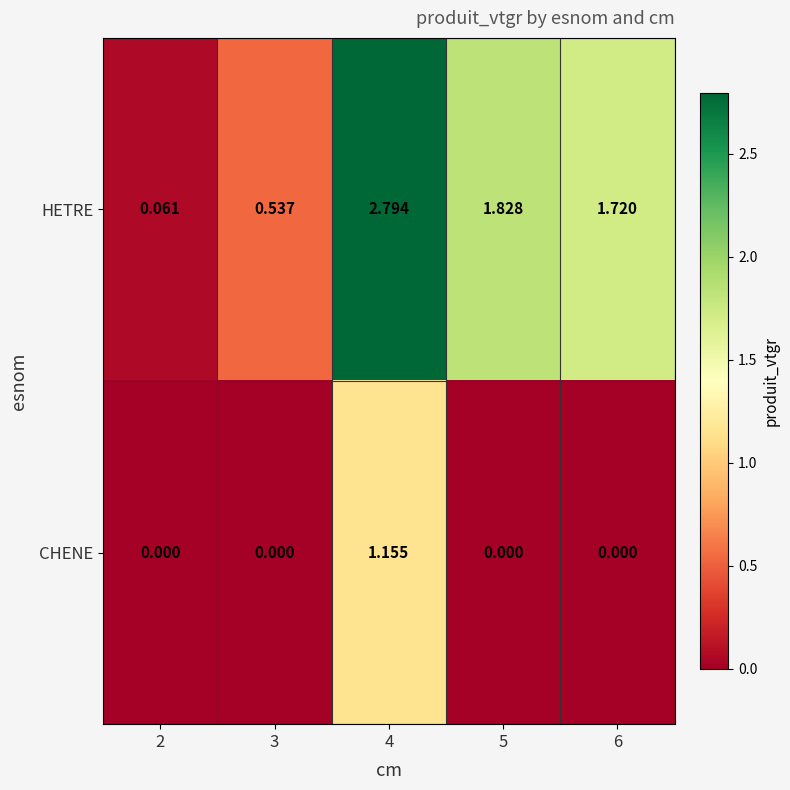

Which series has the widest spread of values?

HETRE